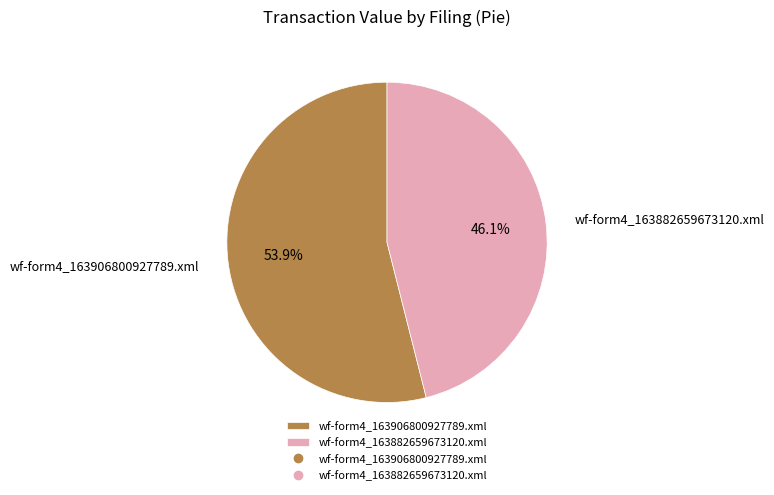

Which category accounts for the majority?

wf-form4_163906800927789.xml